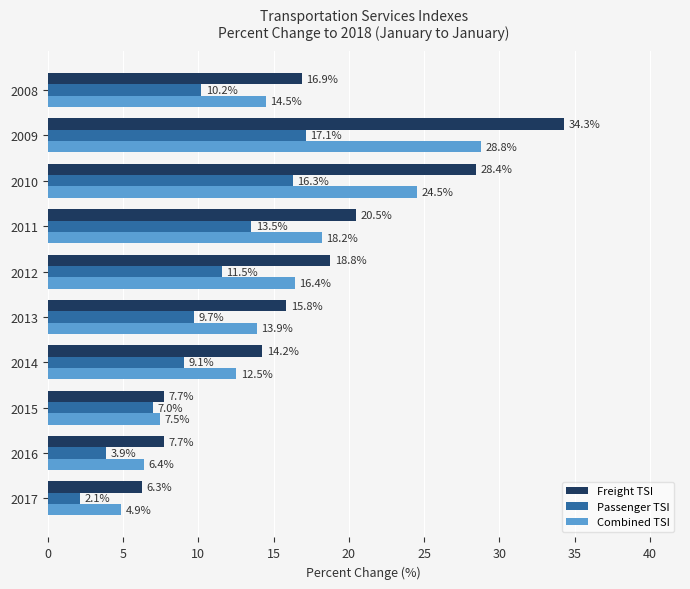

List the series in order of their peak value, lowest first.

Passenger TSI, Combined TSI, Freight TSI